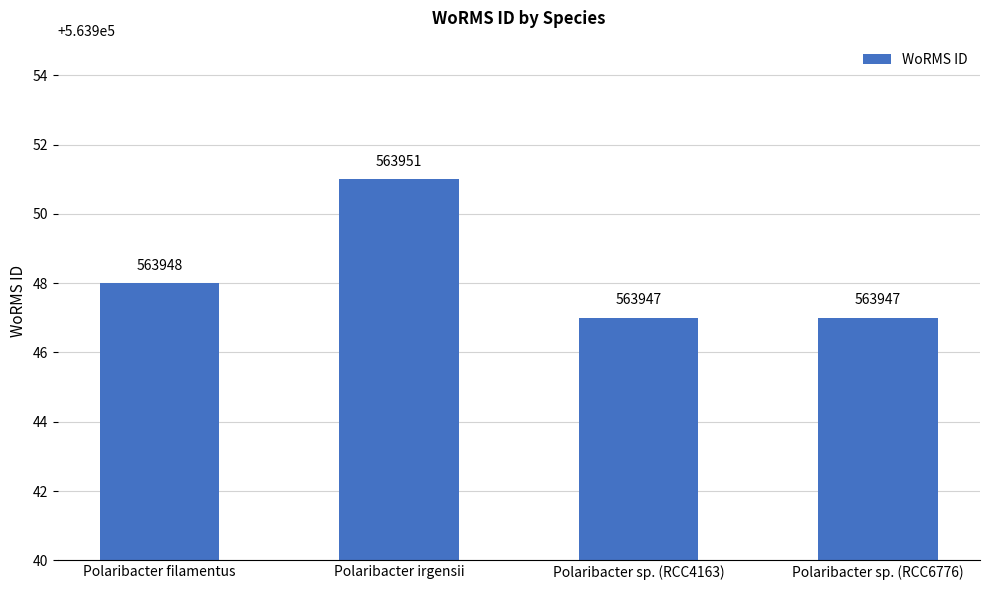

What is the minimum value shown in the chart?

563947